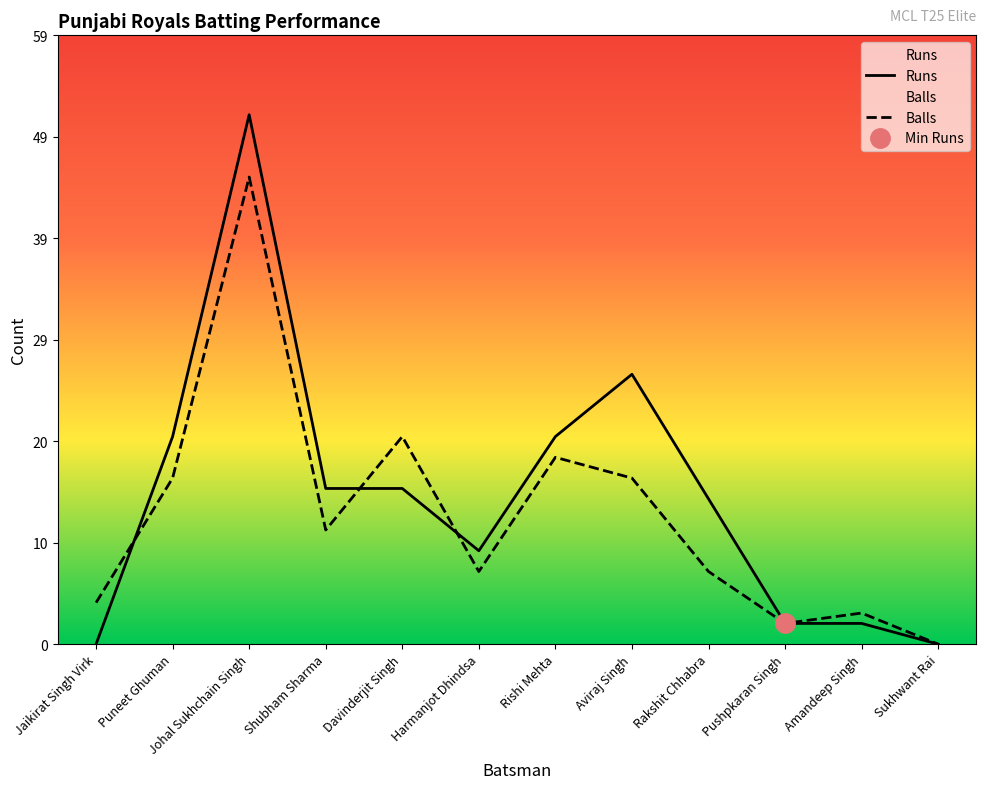

What is the maximum value for Runs?

51